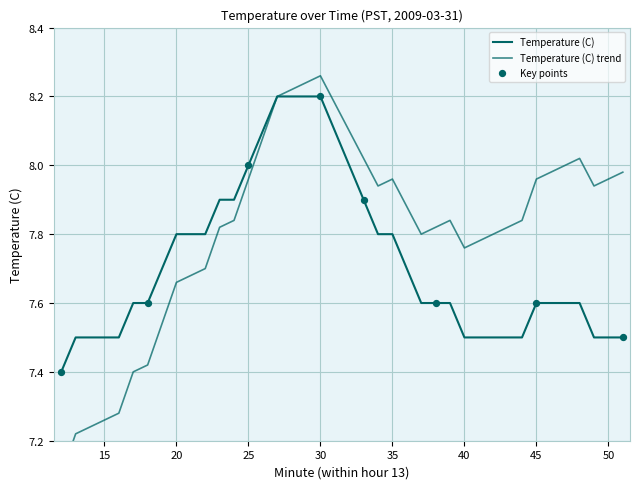

Which has a higher value, 13:28 or 13:27?

13:28